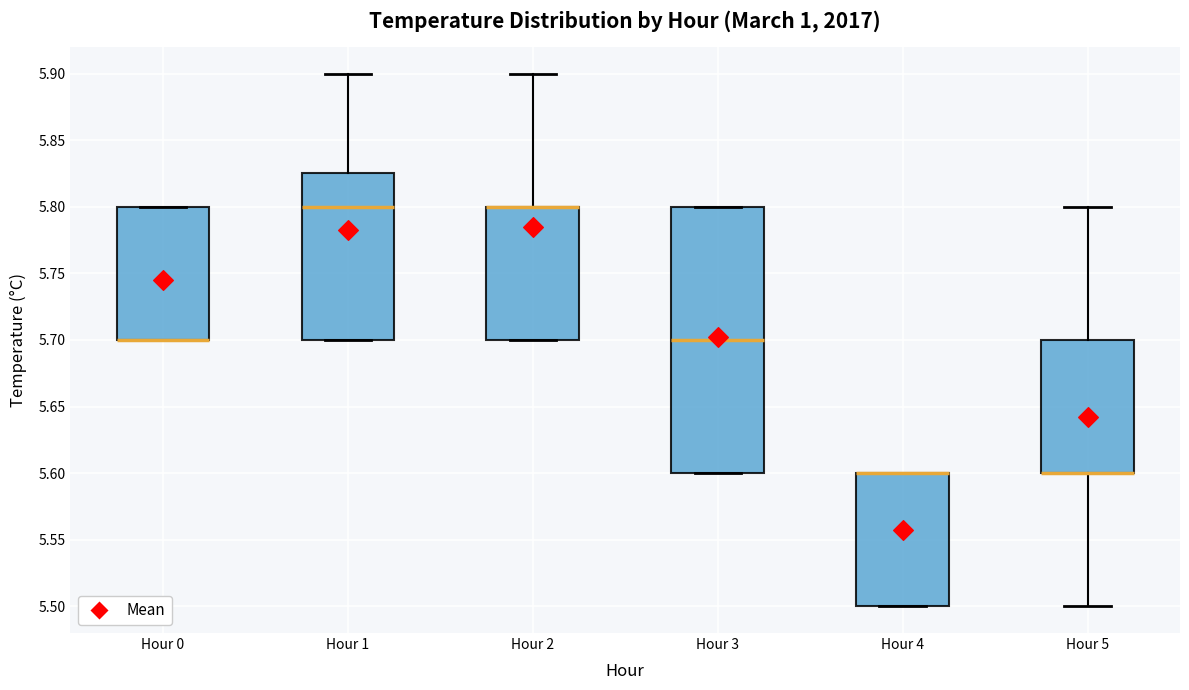

Reading left to right, read every box against the y-axis: the position of its median line, the range the box covers, and the ends of its whiskers. The values are not printed on the chart, so give them approximately, as read against the axis.

Hour 0: median 5.700 (drawn on the box's lower edge), box 5.700 to 5.800, whiskers 5.700 to 5.800
Hour 1: median 5.800, box 5.700 to 5.825, whiskers 5.700 to 5.900
Hour 2: median 5.800 (drawn on the box's upper edge), box 5.700 to 5.800, whiskers 5.700 to 5.900
Hour 3: median 5.700, box 5.600 to 5.800, whiskers 5.600 to 5.800
Hour 4: median 5.600 (drawn on the box's upper edge), box 5.500 to 5.600, whiskers 5.500 to 5.600
Hour 5: median 5.600 (drawn on the box's lower edge), box 5.600 to 5.700, whiskers 5.500 to 5.800